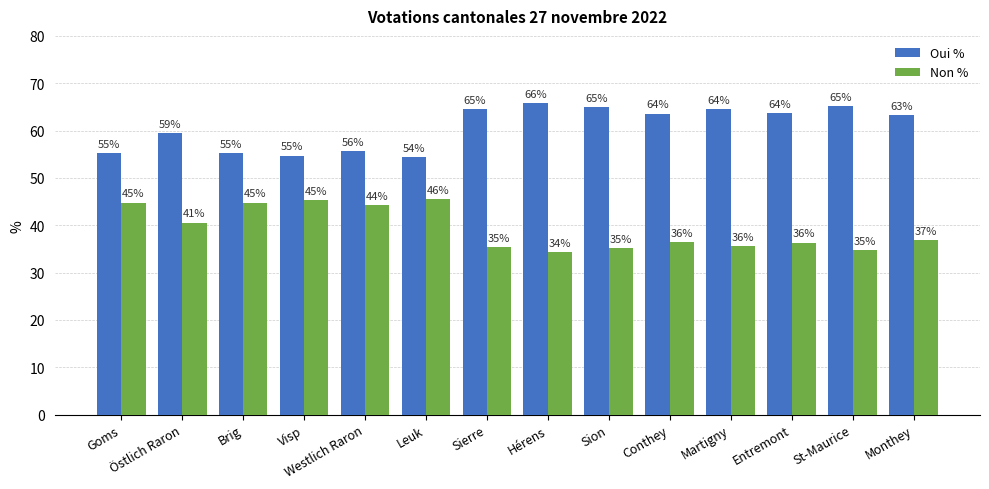

Is it true that Oui % equals 105.6 at Conthey?

False